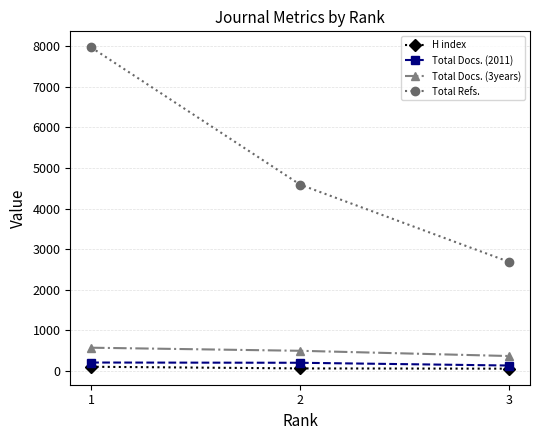

Between 2 and 3, which series saw the biggest shift?

Total Refs.